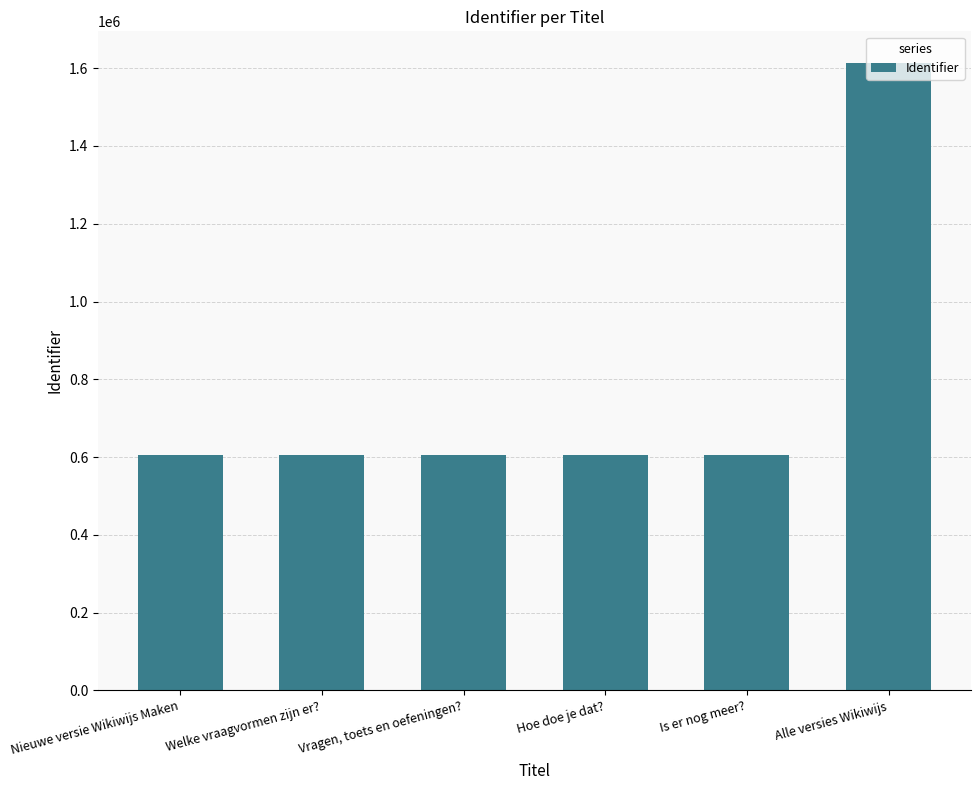

List the labels in order of value, smallest first.

Vragen, toets en oefeningen?, Hoe doe je dat?, Welke vraagvormen zijn er?, Nieuwe versie Wikiwijs Maken, Is er nog meer?, Alle versies Wikiwijs